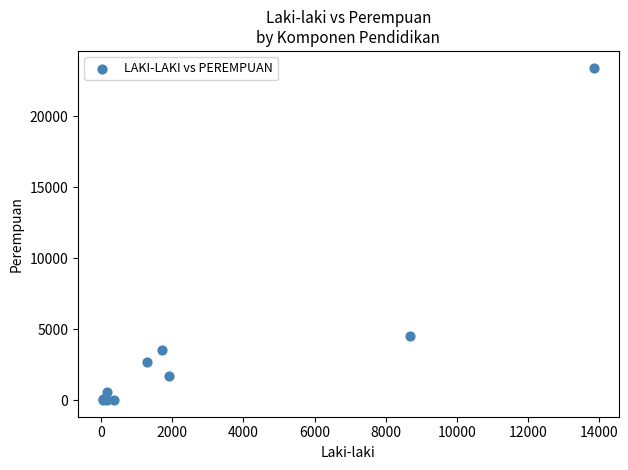

What Y value in the scatter plot is closest to 11724?

4559